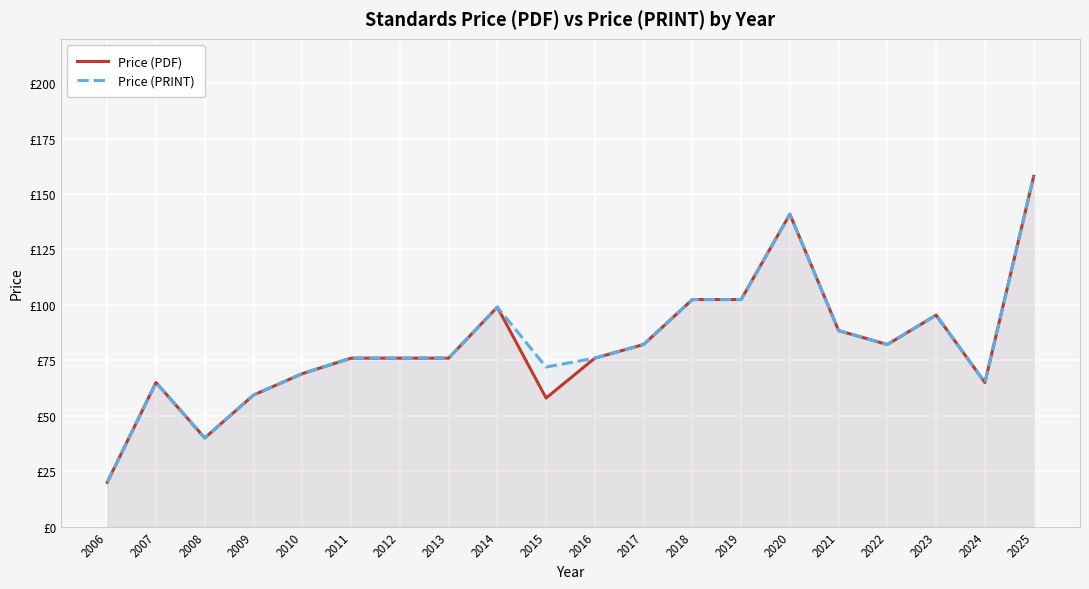

At how many categories does at least one series exceed 36?

19